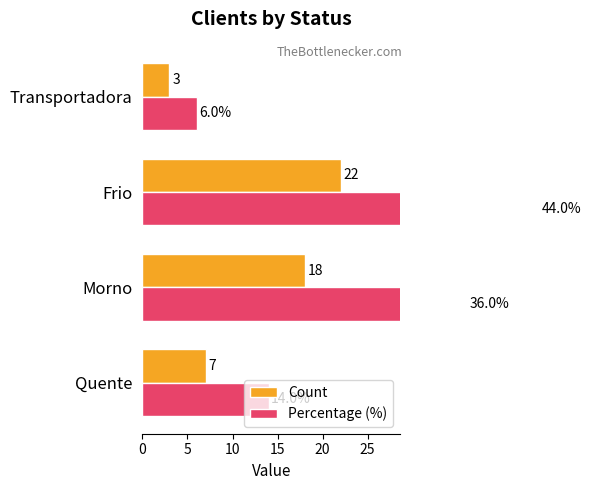

What is the value of the Percentage (%) bar at the 1st from the left?

14